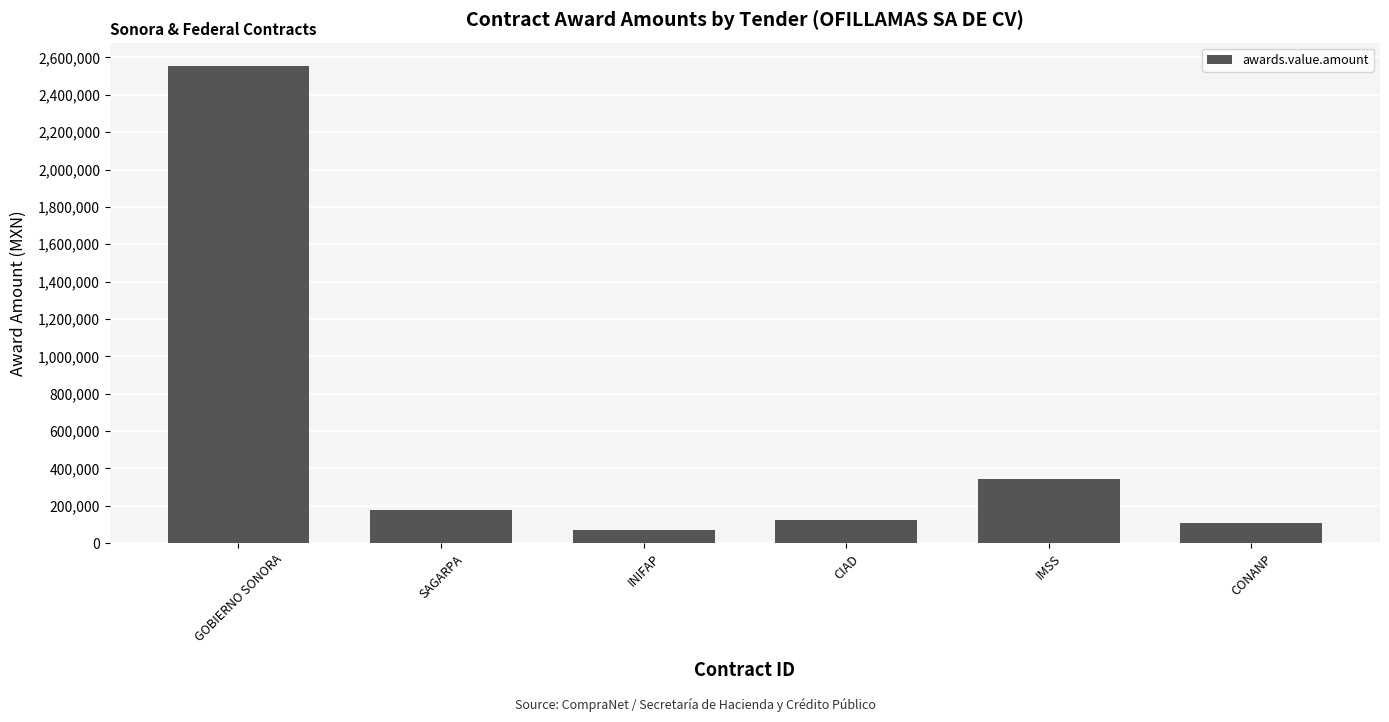

What is the difference between the maximum and second lowest values?

2445627.0